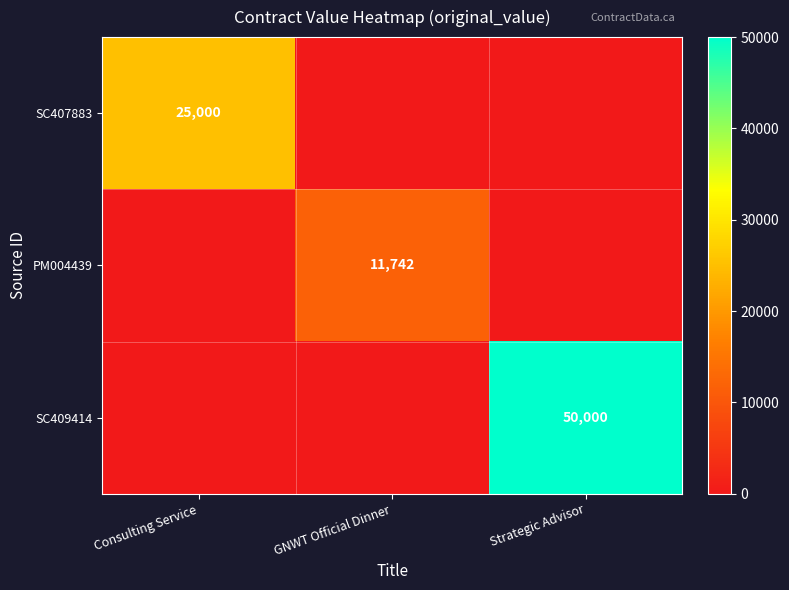

Is it true that SC409414 equals 50000 at Strategic Advisor?

True